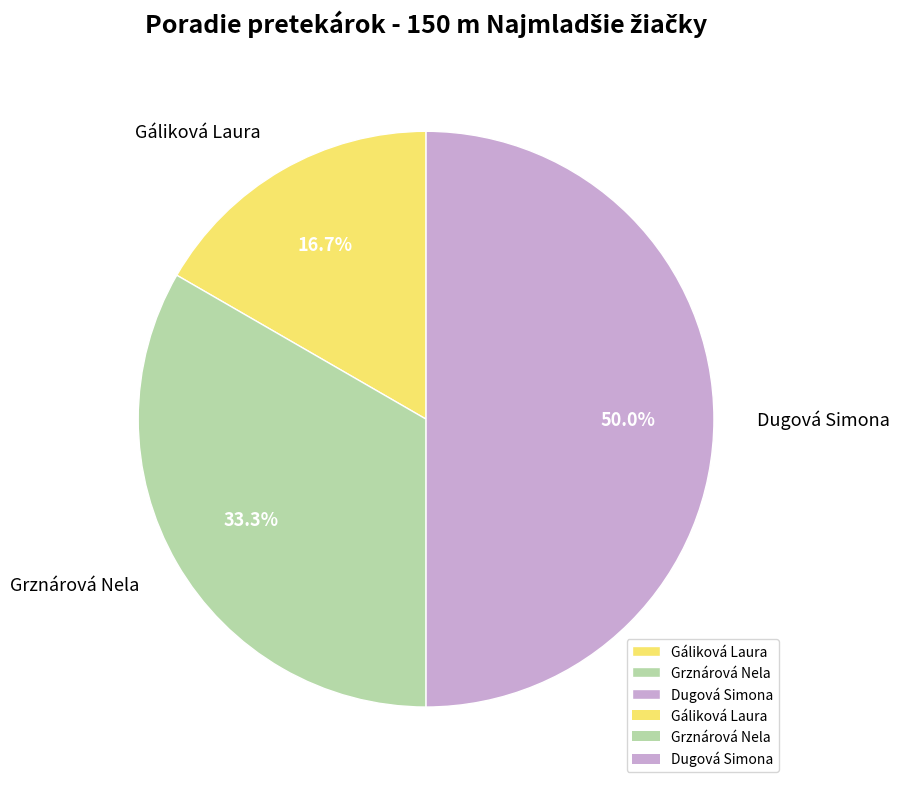

Rank the categories by value from lowest to highest.

Gáliková Laura, Grznárová Nela, Dugová Simona